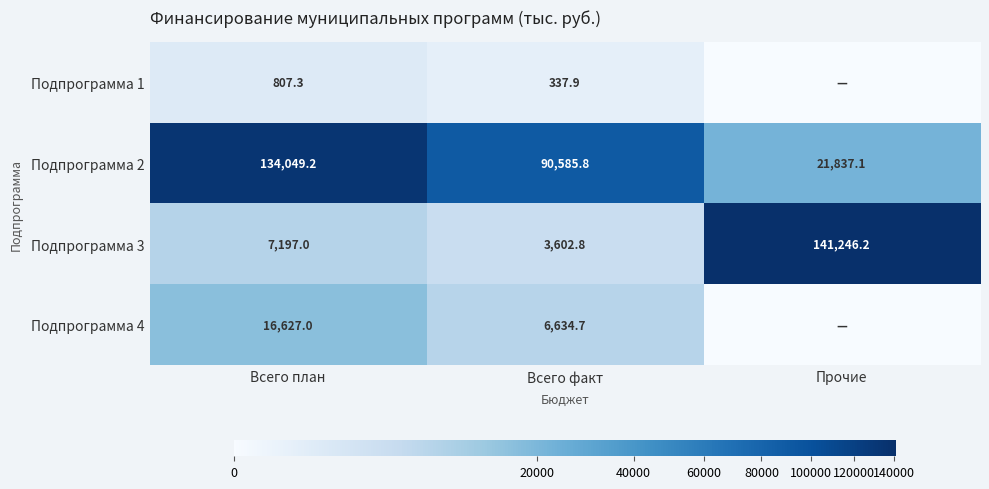

Count the number of categories in the chart.

3